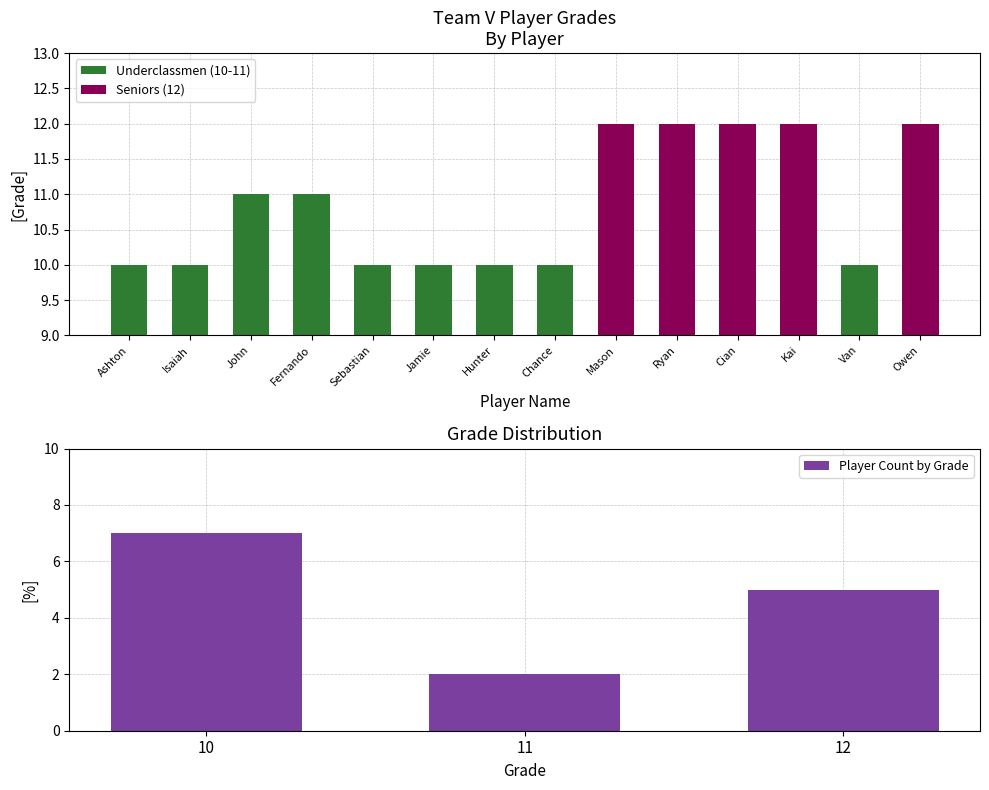

True or false: Player Count by Grade has a value of 2 at 12.

False